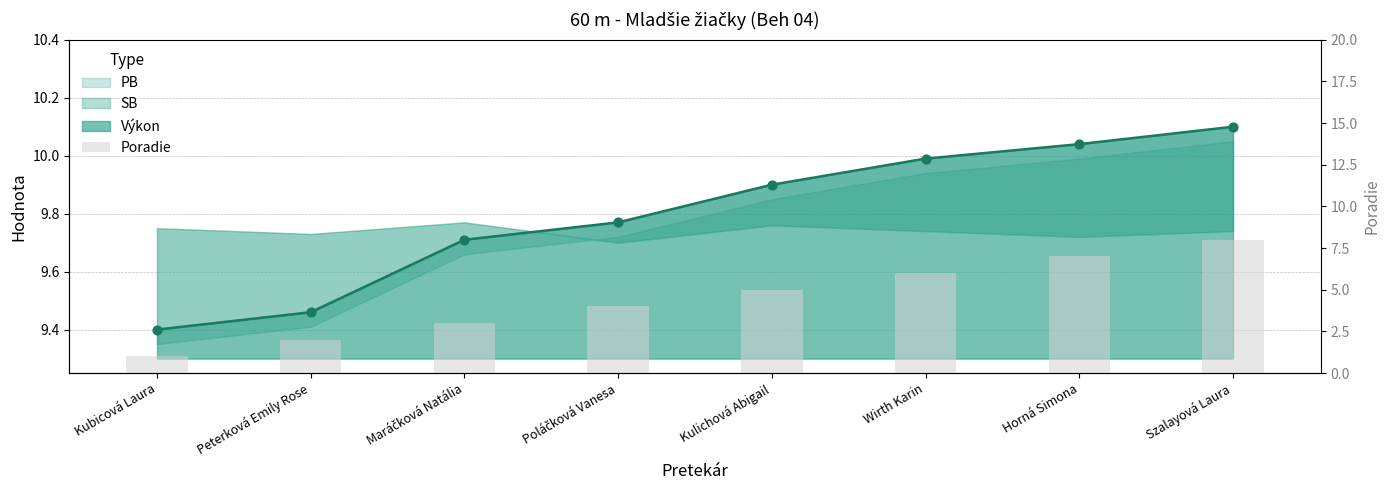

What is the change in value from Maráčková Natália to Wirth Karin?

+3